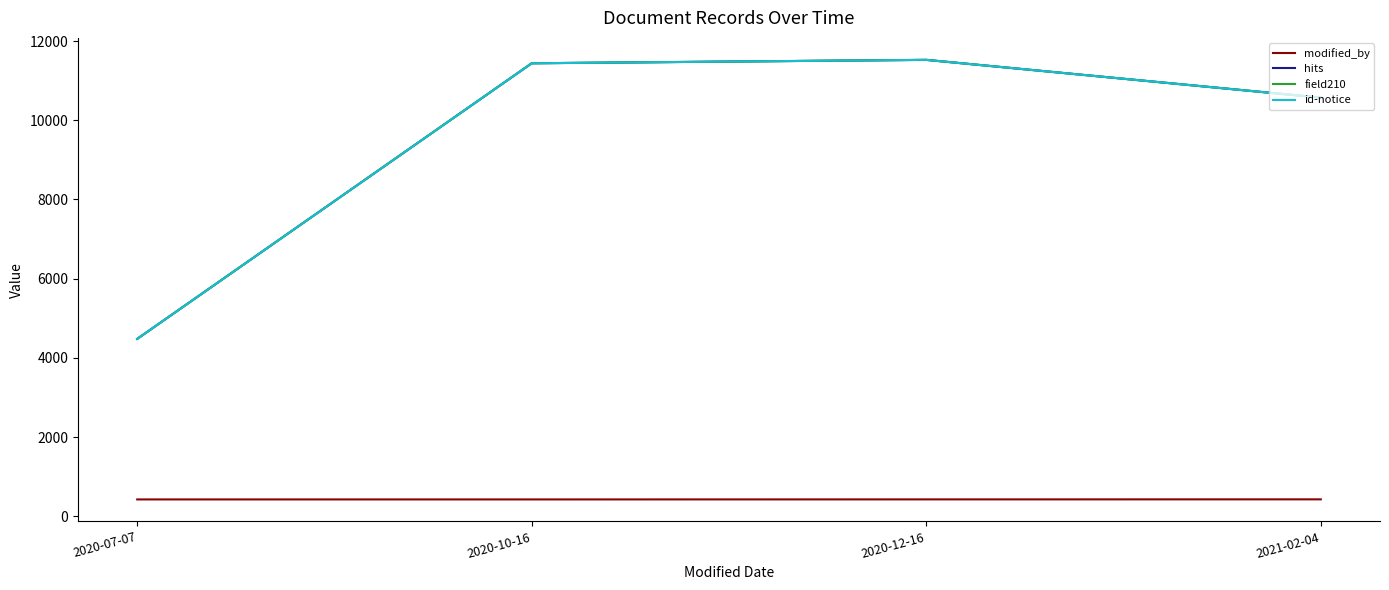

True or false: id-notice has more than 1 interior local peaks.

False